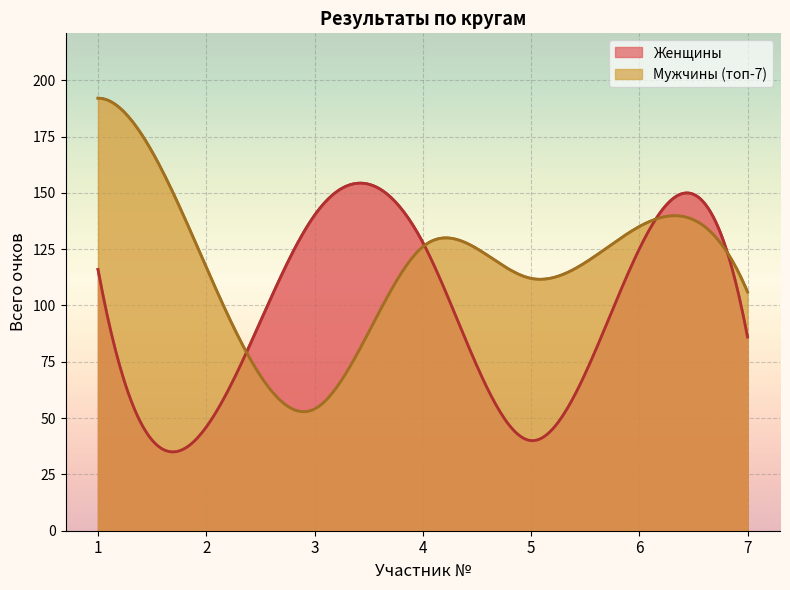

Which series has the largest total across all categories?

Мужчины (топ-7)